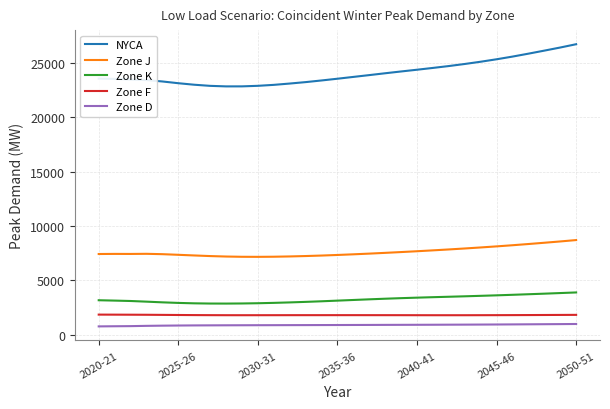

What is the maximum value shown in the chart?

26741